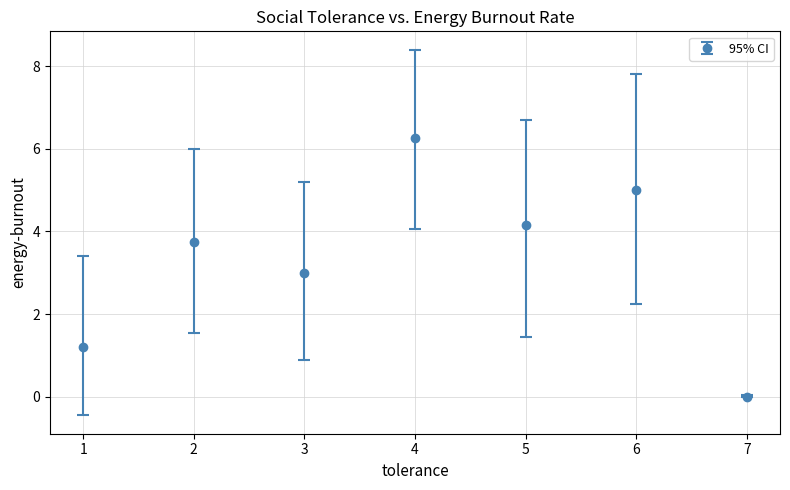

What is the change in value from 6 to 7?

-5.0